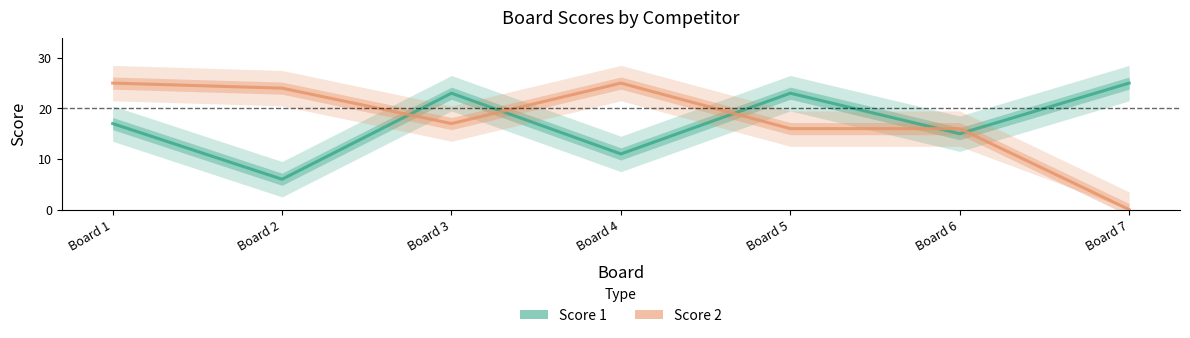

Is the value of Score 2 at Board 3 greater than the value of Score 1 at Board 1?

No